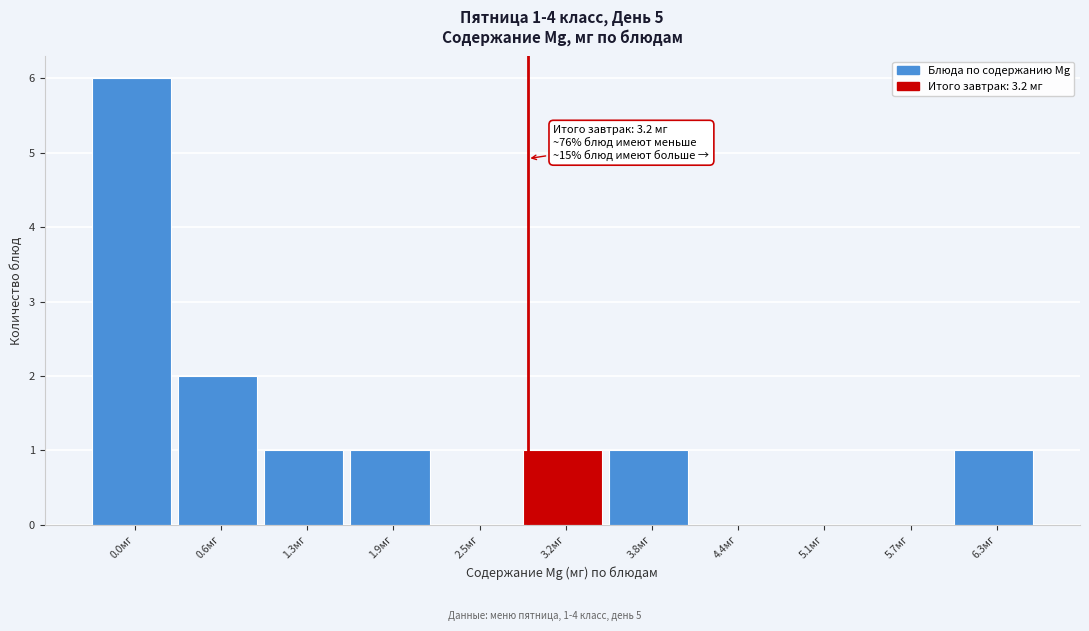

Reading right to left, extract all data points from this chart.

6.3мг=1	5.7мг=0	5.1мг=0	4.4мг=0	3.8мг=1	3.2мг=1	2.5мг=0	1.9мг=1	1.3мг=1	0.6мг=2	0.0мг=6